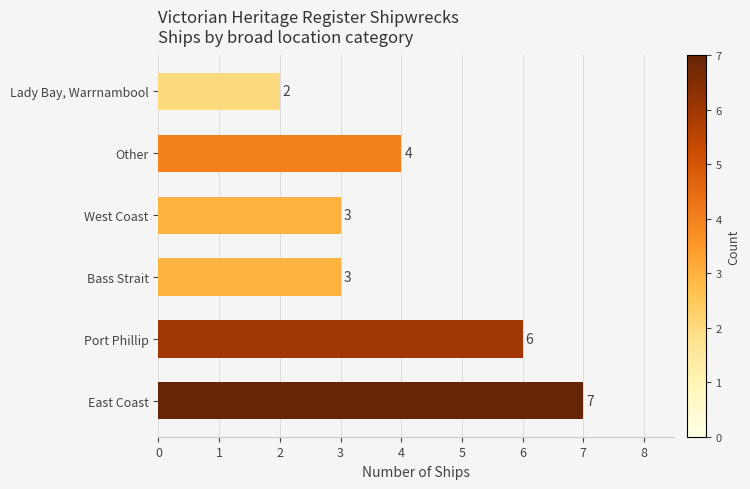

What is the difference between the second highest and minimum values?

4